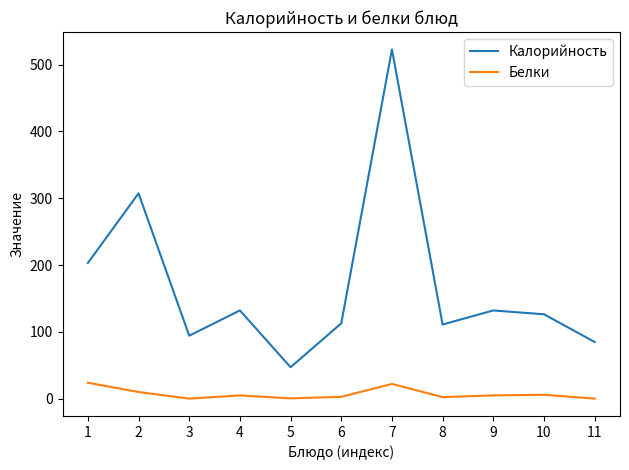

True or false: Калорийность and Белки cross at least once.

False